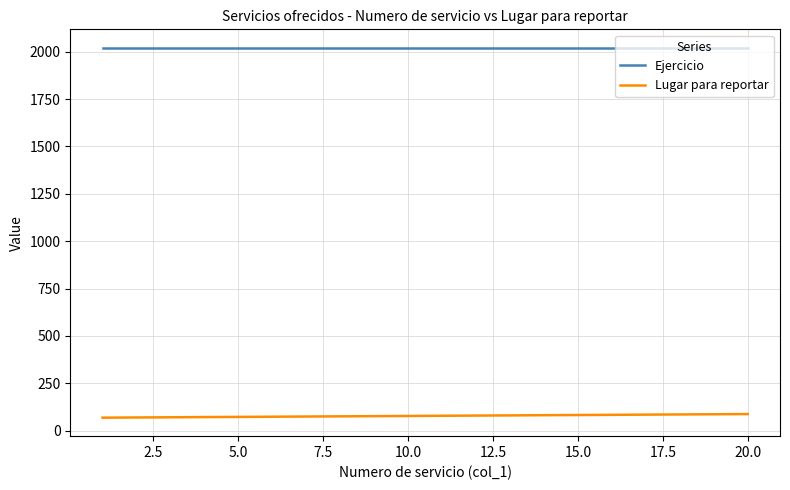

True or false: Ejercicio and Lugar para reportar intersect in this chart.

False